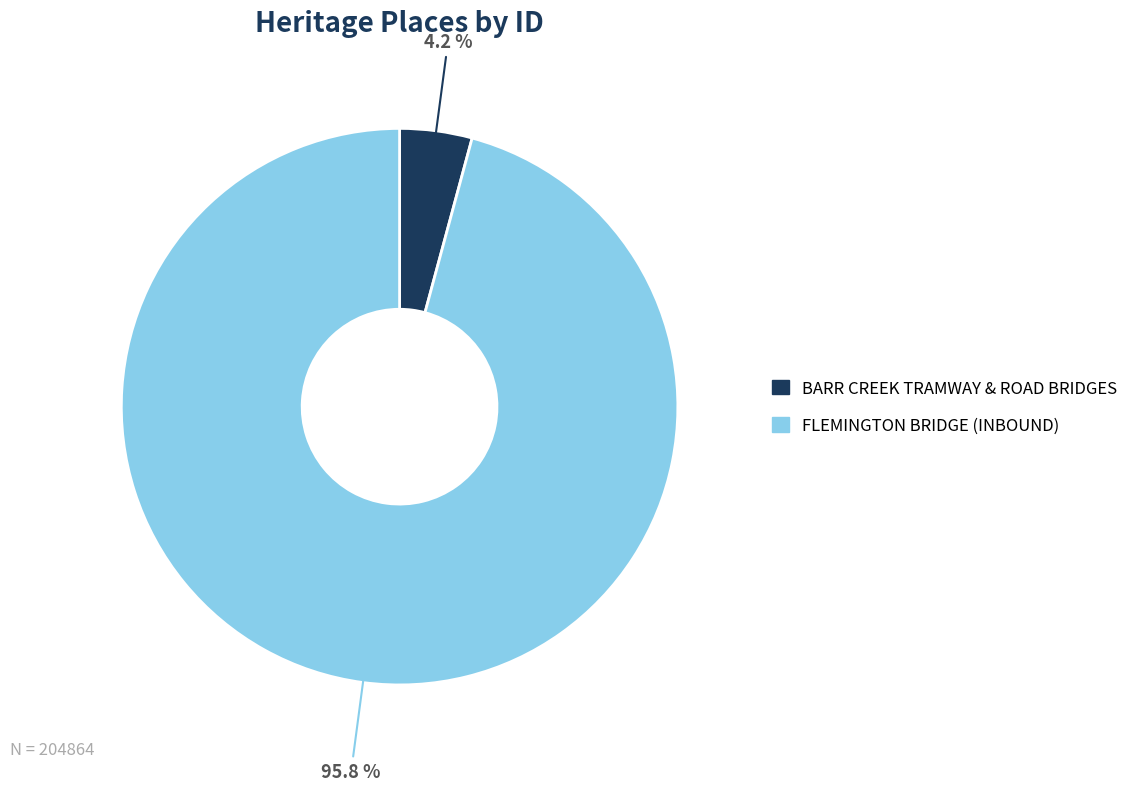

What is the majority slice?

FLEMINGTON BRIDGE (INBOUND)